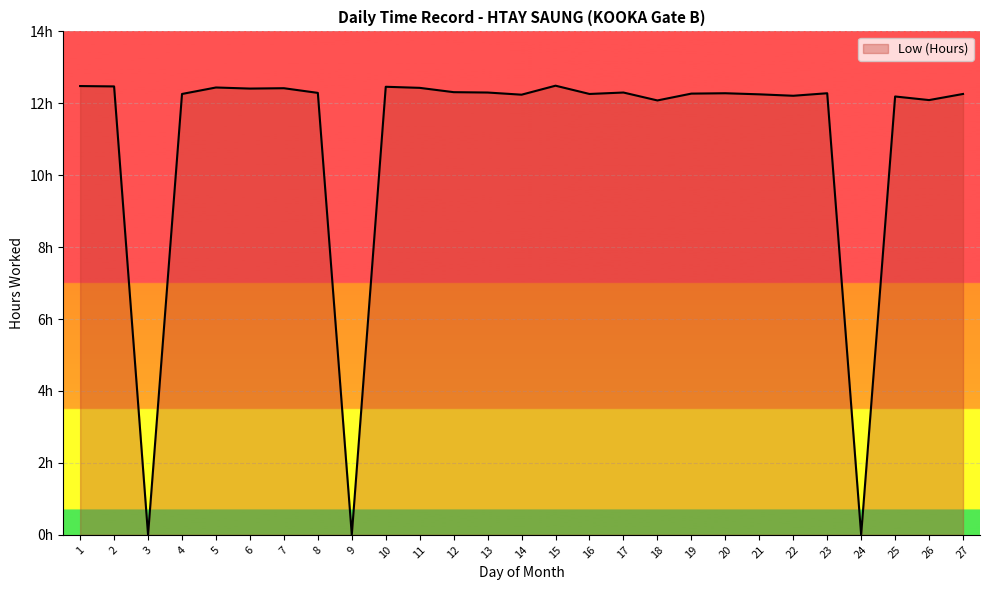

Does the chart display data point markers on the line(s)?

No